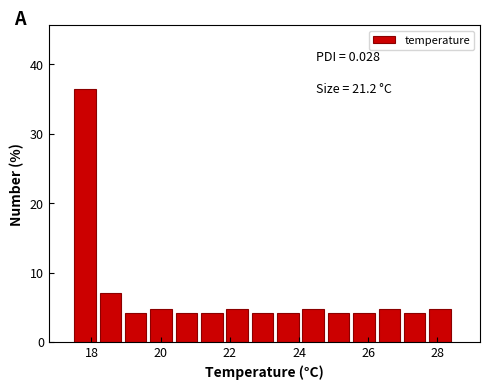

Around what value on the x-axis is the tallest bar? Give the approximate position of its centre, as read against the axis.

17.8